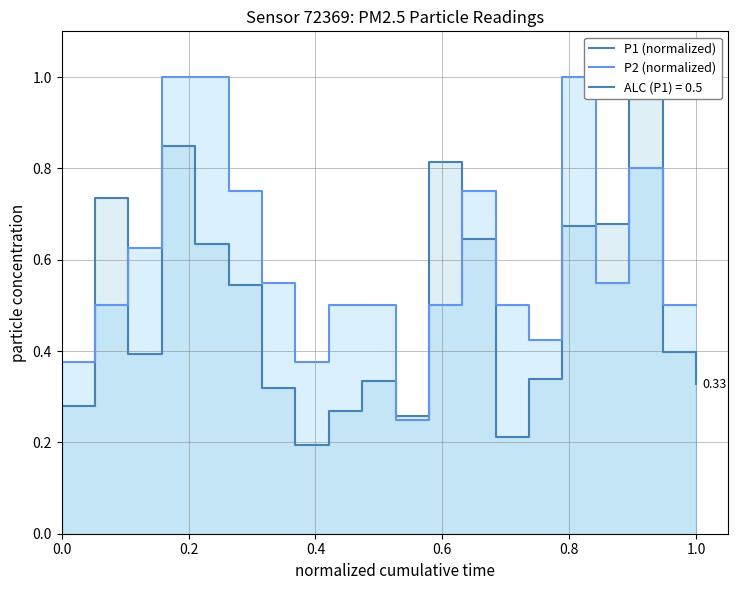

True or false: P2 (normalized) has more than 2 interior local peaks.

True